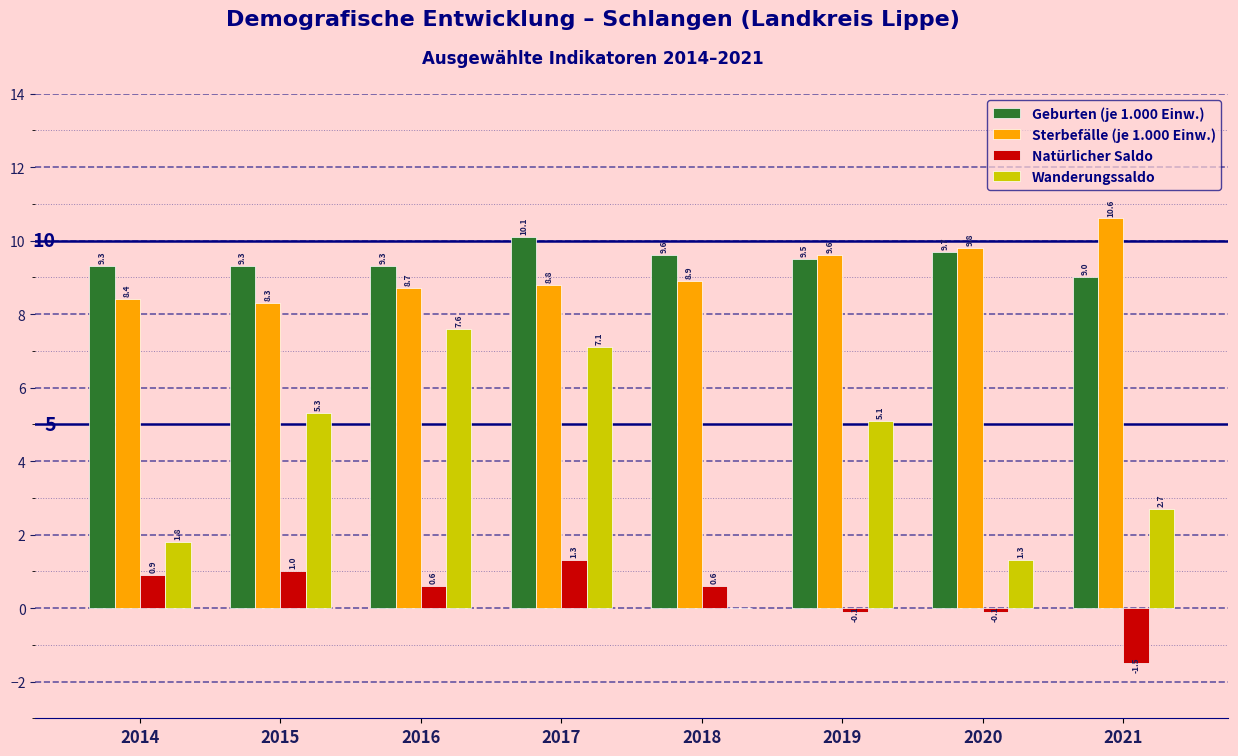

Reading left to right, extract all data points from this chart.

Geburten (je 1.000 Einw.): 2014=9.3	2015=9.3	2016=9.3	2017=10.1	2018=9.6	2019=9.5	2020=9.7	2021=9.0
Sterbefälle (je 1.000 Einw.): 2014=8.4	2015=8.3	2016=8.7	2017=8.8	2018=8.9	2019=9.6	2020=9.8	2021=10.6
Natürlicher Saldo: 2014=0.9	2015=1.0	2016=0.6	2017=1.3	2018=0.6	2019=-0.1	2020=-0.1	2021=-1.5
Wanderungssaldo: 2014=1.8	2015=5.3	2016=7.6	2017=7.1	2018=0.0	2019=5.1	2020=1.3	2021=2.7